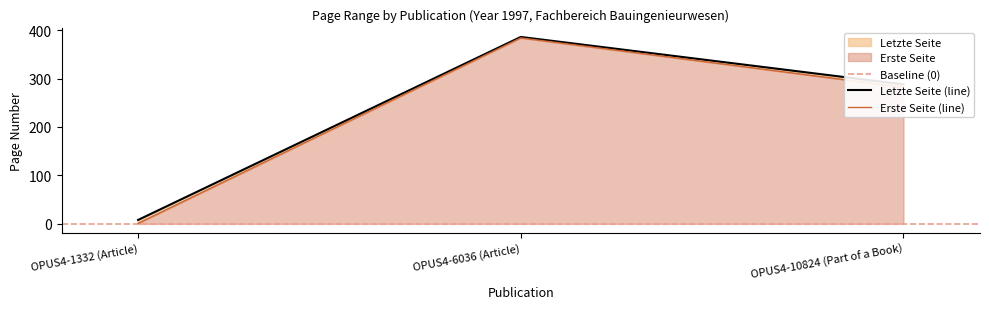

What is the label of the 1st point from the left?

OPUS4-1332 (Article)